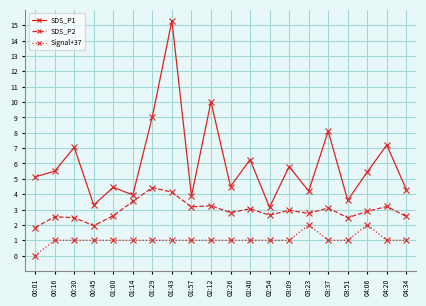

Which series has the largest range (max minus min)?

SDS_P1